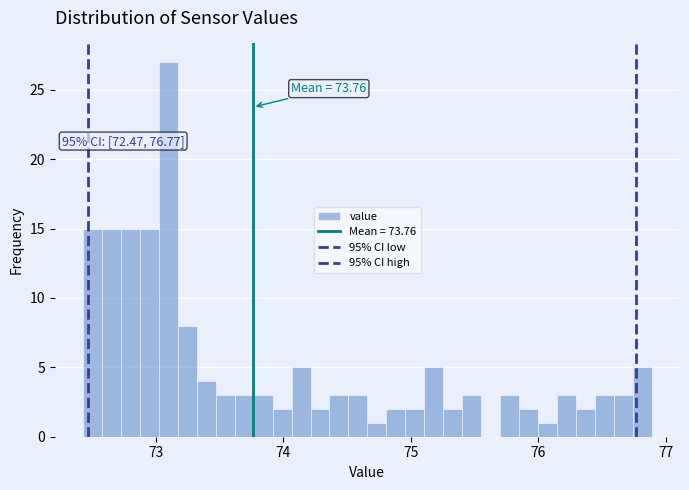

Read against the x-axis, roughly where is the centre of the tallest bar?

73.1